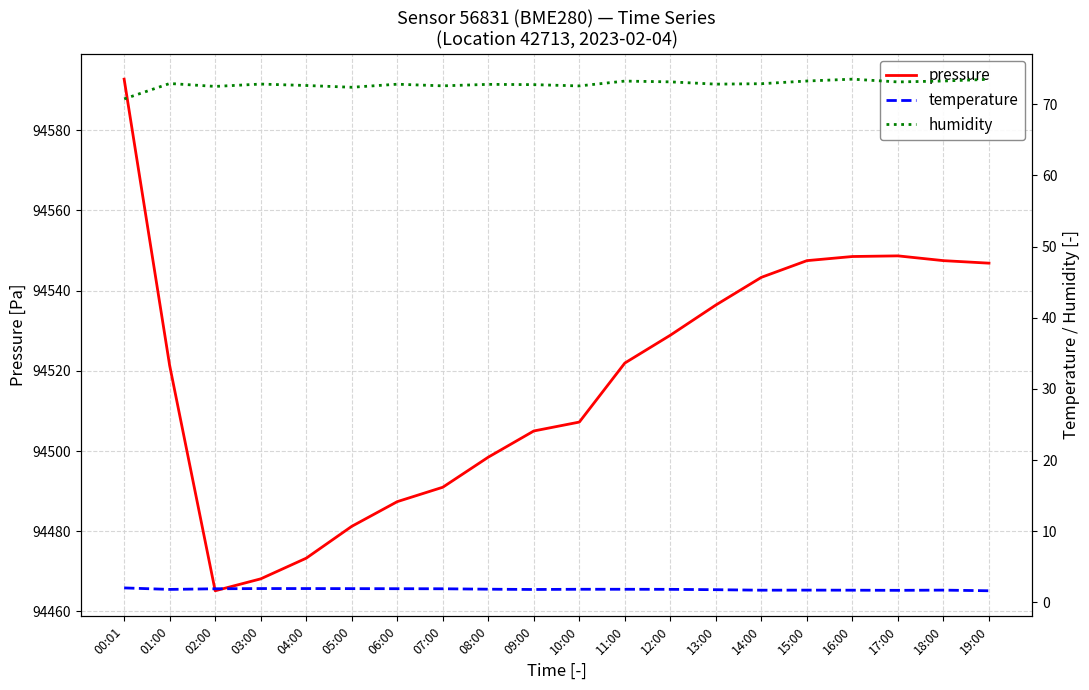

What is the label of the 5th point from the left?

04:00